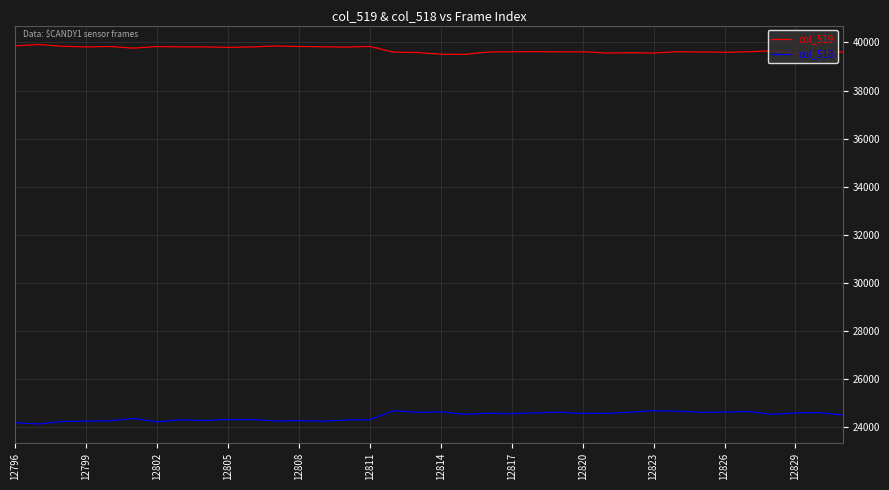

What are all the series names shown in the legend?

col_519, col_518